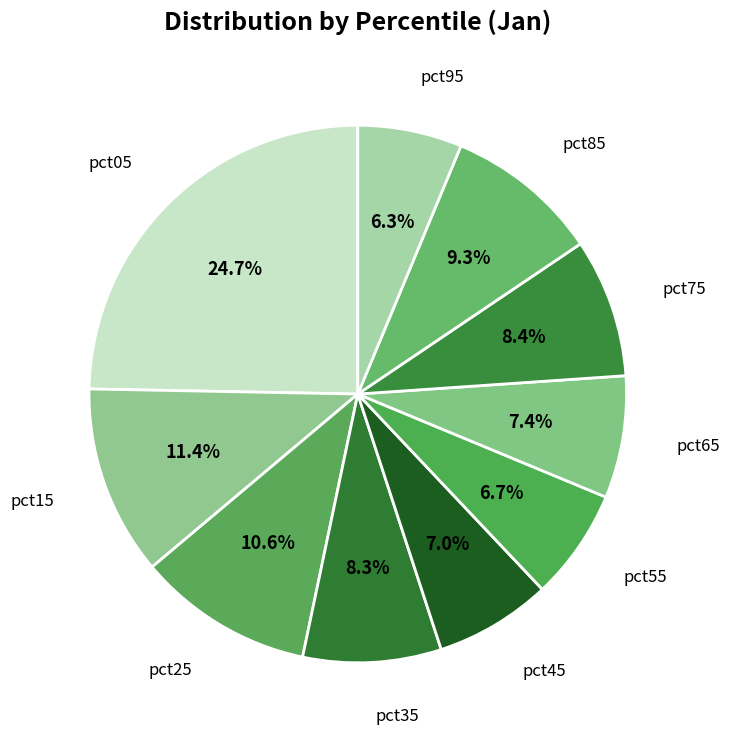

Which slice is the smallest?

pct95